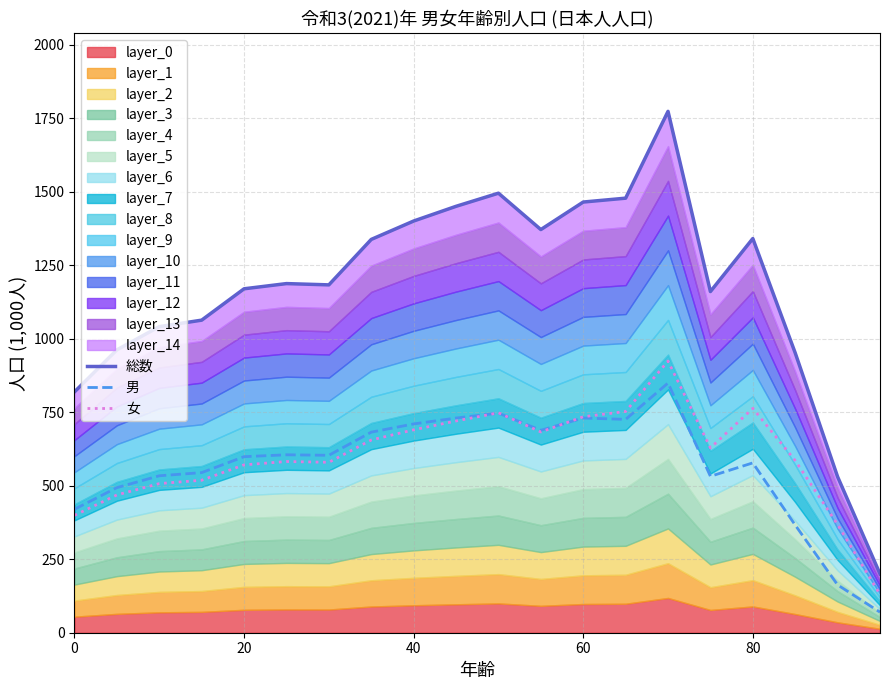

What is the minimum value for 男?

70.0